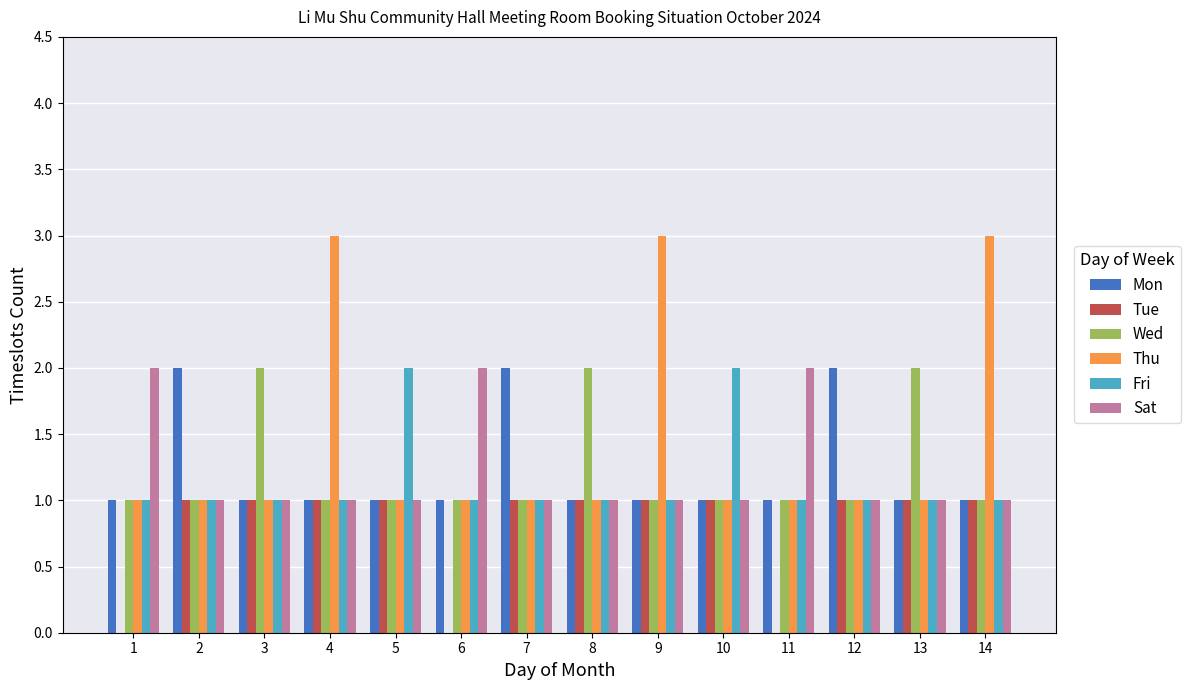

What is the maximum value shown in the chart?

3